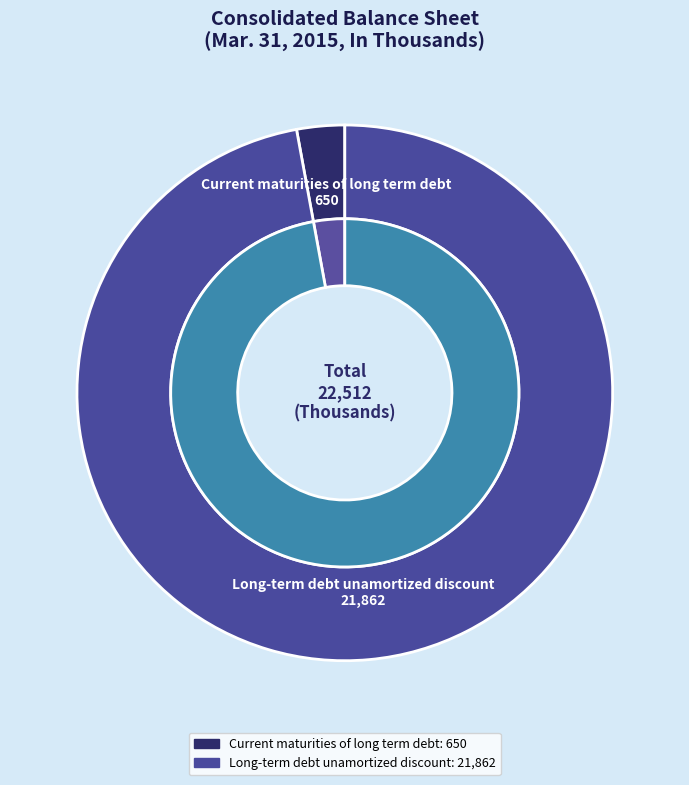

To the nearest percent, what is the average slice percentage?

50%